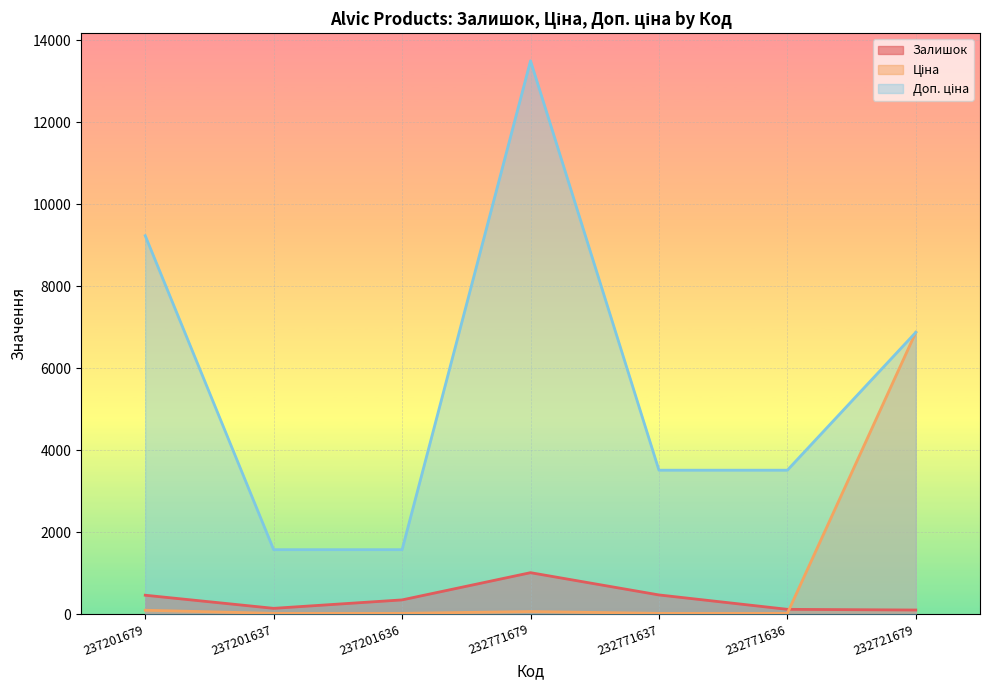

Between 232771637 and 232721679, which series saw the biggest shift?

Ціна